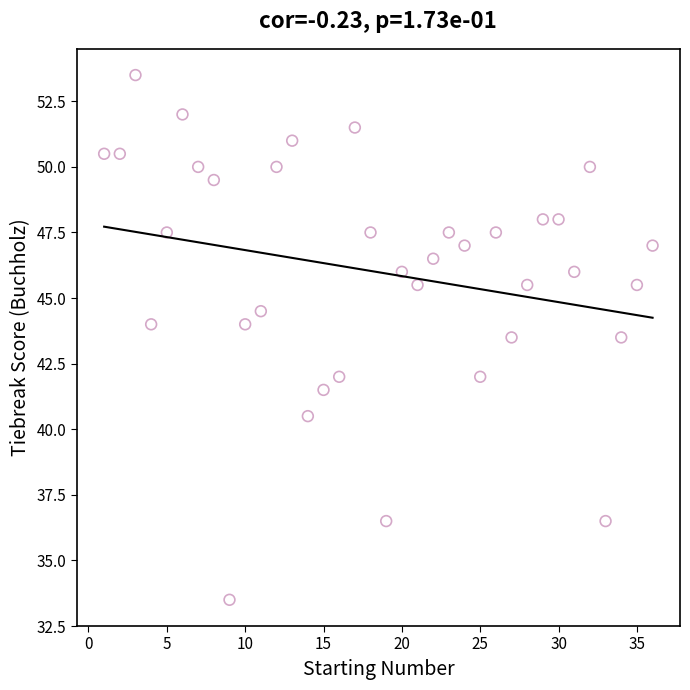

What is the range of Y values (max minus min)?

20.0